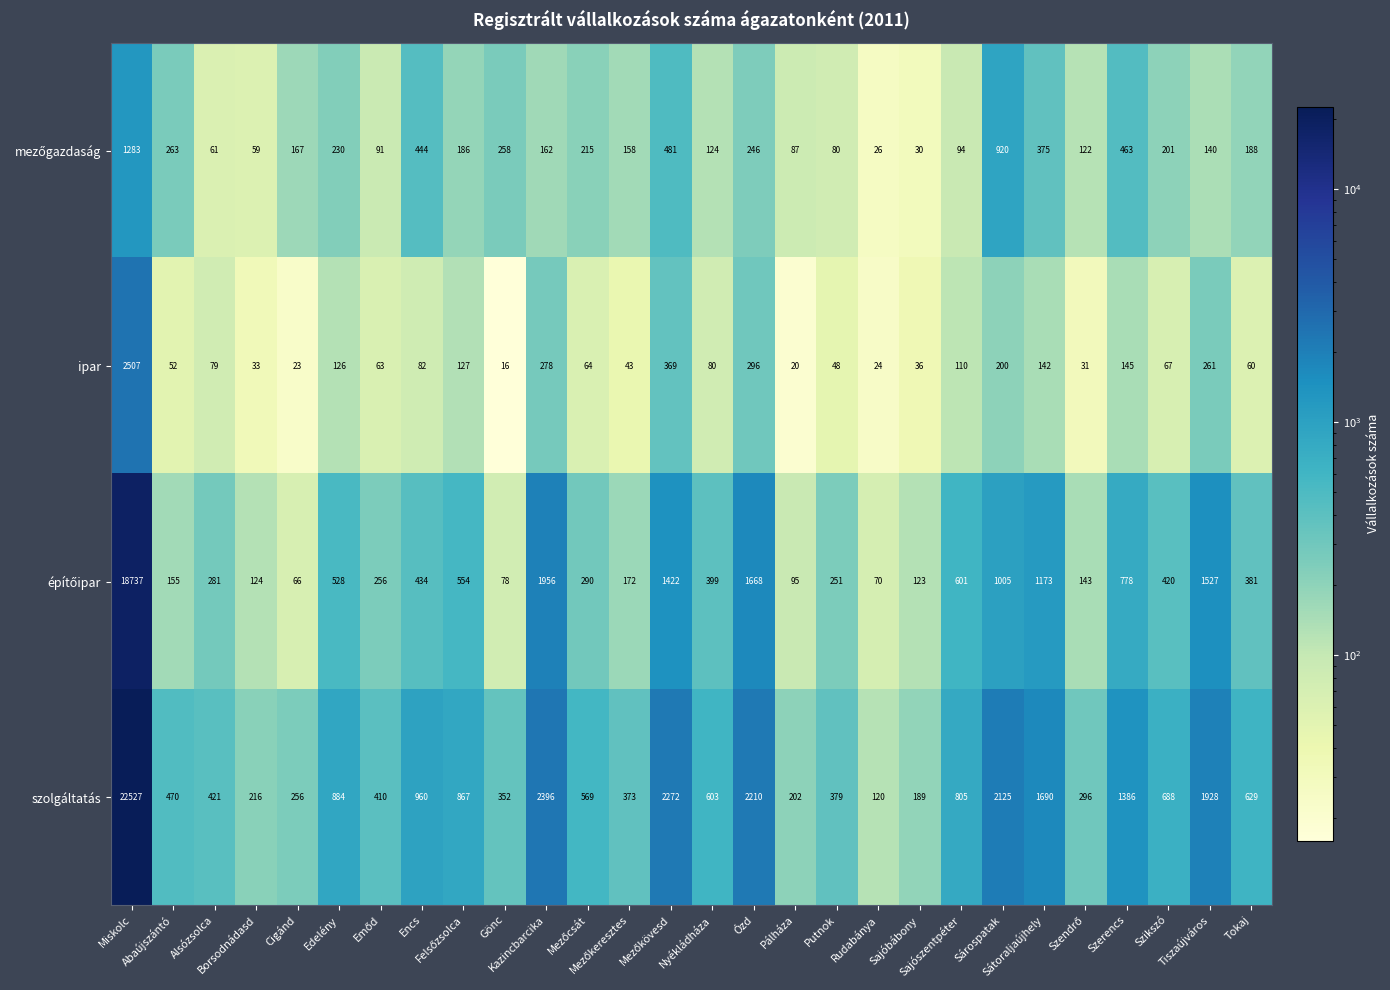

What is the average value of the ipar series?

192